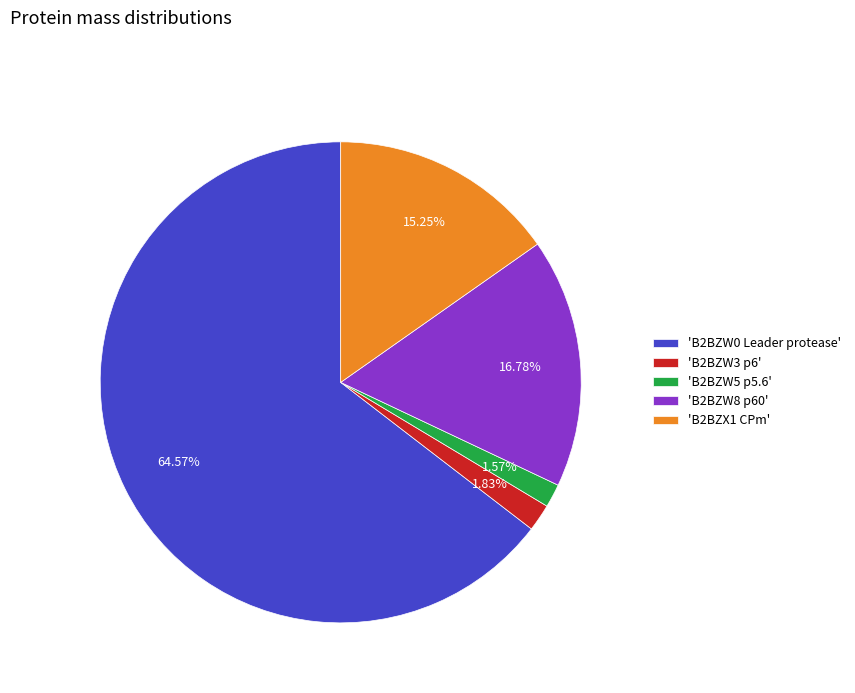

Does any single category account for the majority?

Yes